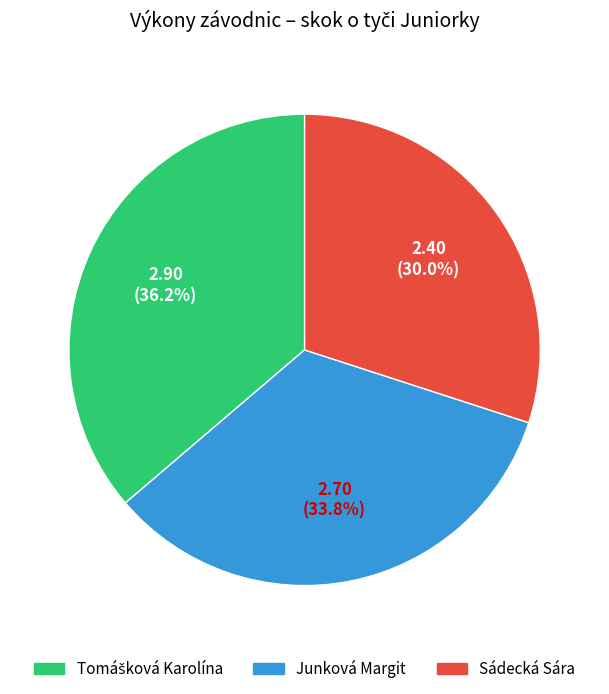

What percentage is the Sádecká Sára slice, to the nearest percent?

30%